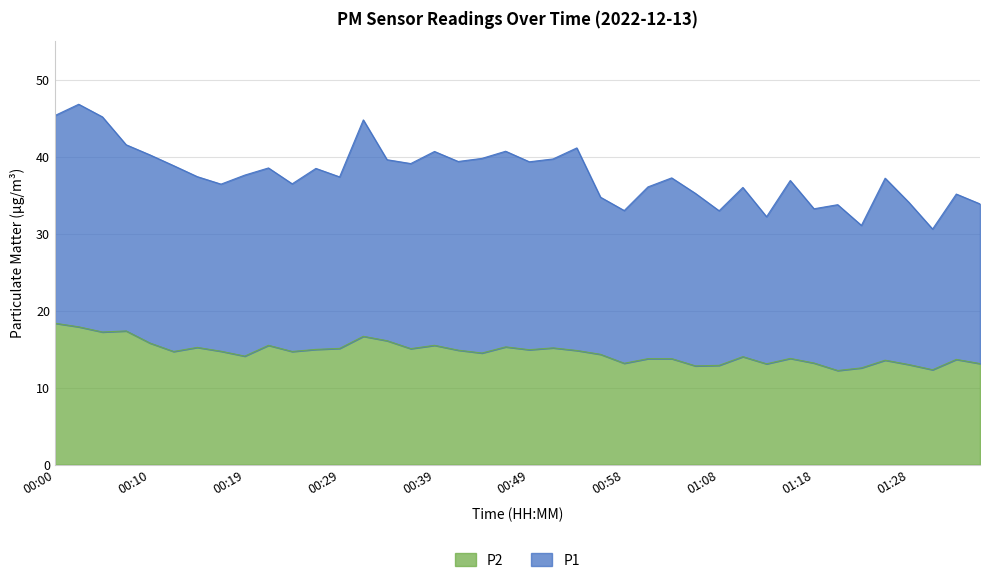

List the labels in order of value, smallest first.

01:20, 01:30, 01:23, 01:06, 01:08, 01:28, 01:13, 01:35, 00:58, 01:18, 01:25, 01:33, 01:01, 01:03, 01:16, 01:11, 00:19, 00:56, 00:44, 00:12, 00:24, 00:17, 00:53, 00:41, 00:49, 00:27, 00:36, 00:29, 00:51, 00:14, 00:46, 00:22, 00:39, 00:10, 00:34, 00:31, 00:05, 00:07, 00:02, 00:00